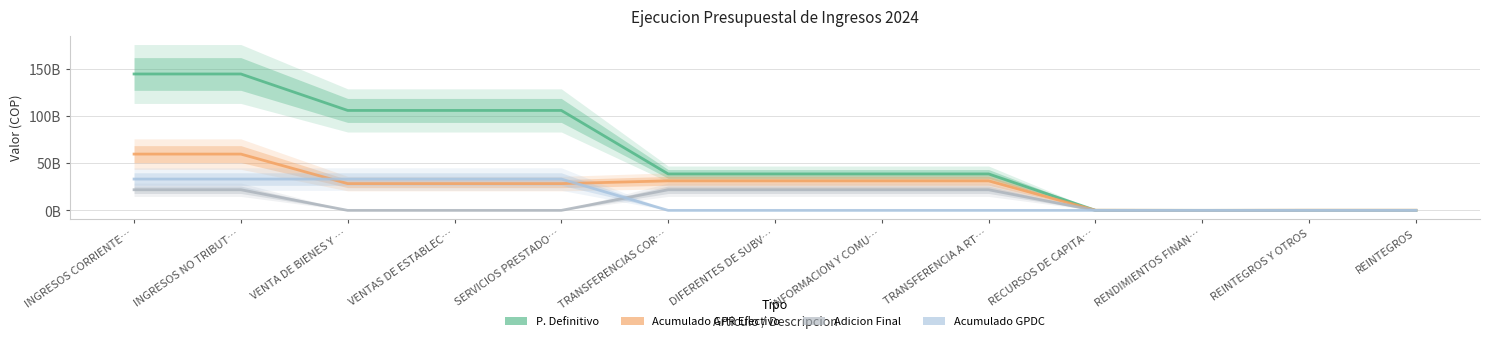

What is the average value of the Acumulado GPR Efectivo series?

25417719500.0